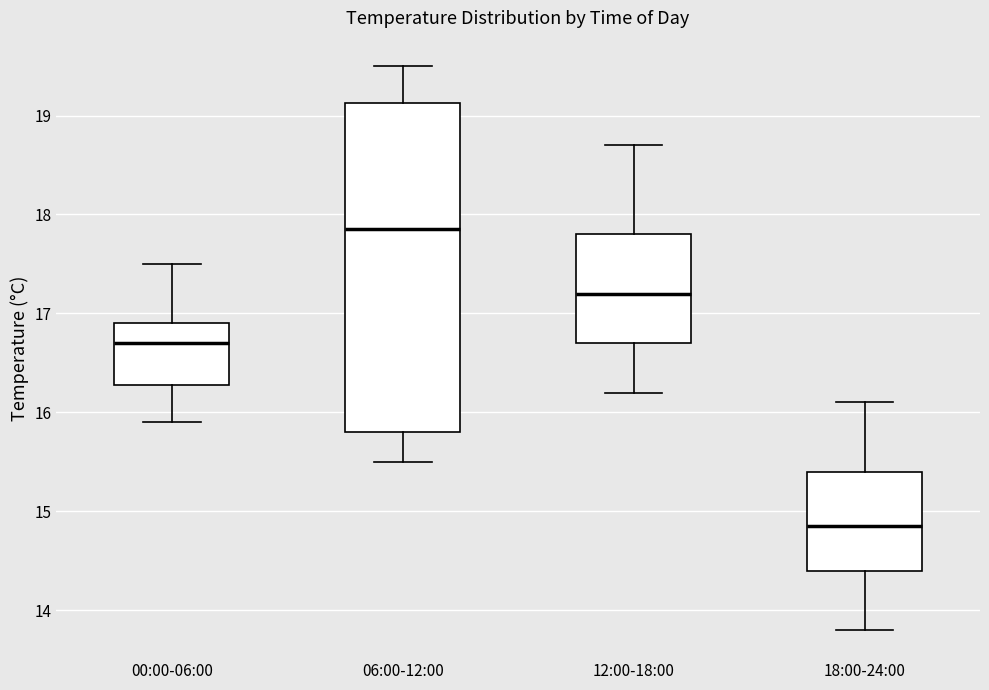

Which box's median line is the highest?

06:00-12:00